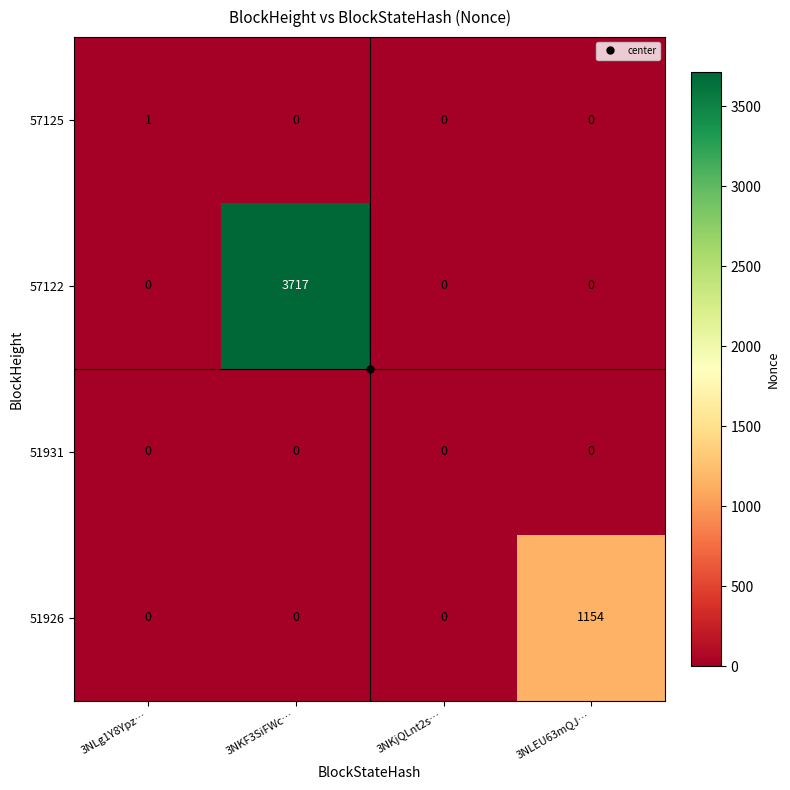

Count the 57122 values in the range 0 to 3717.

4